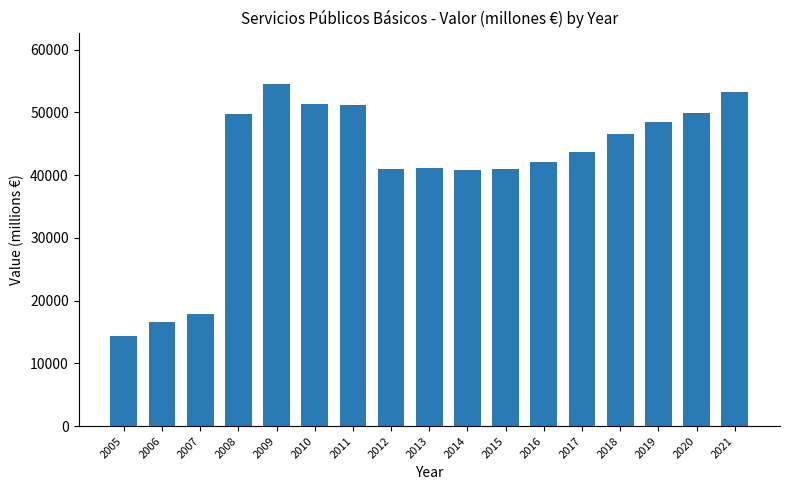

What is the sum of all values?

703458.8